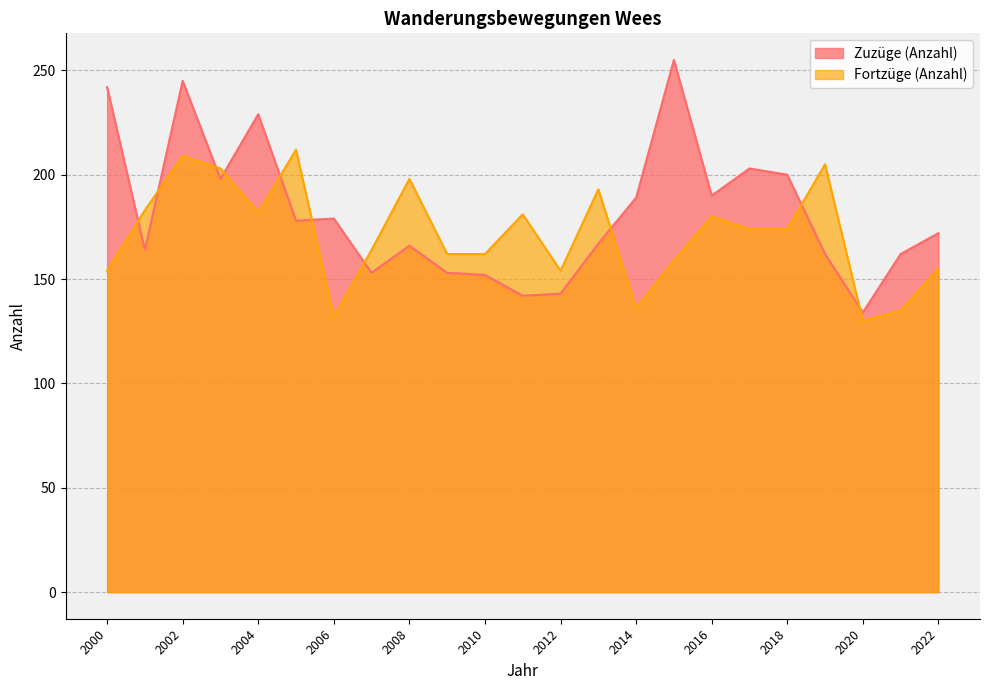

How many lines are shown in the chart?

2